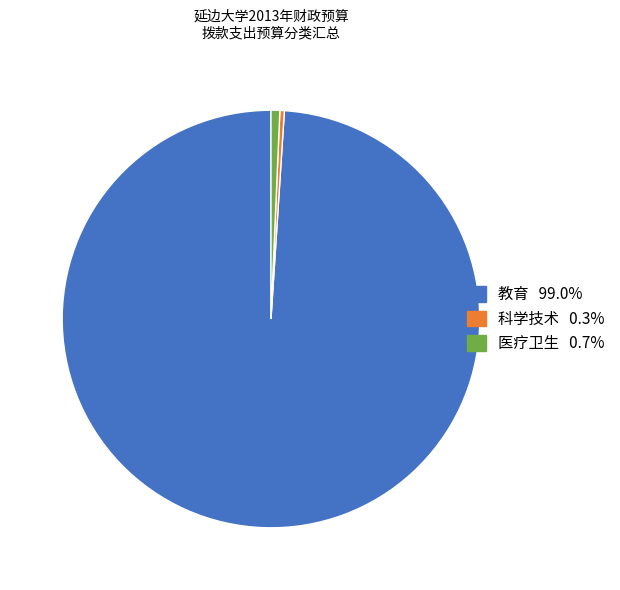

Which category has the biggest portion of the pie?

教育